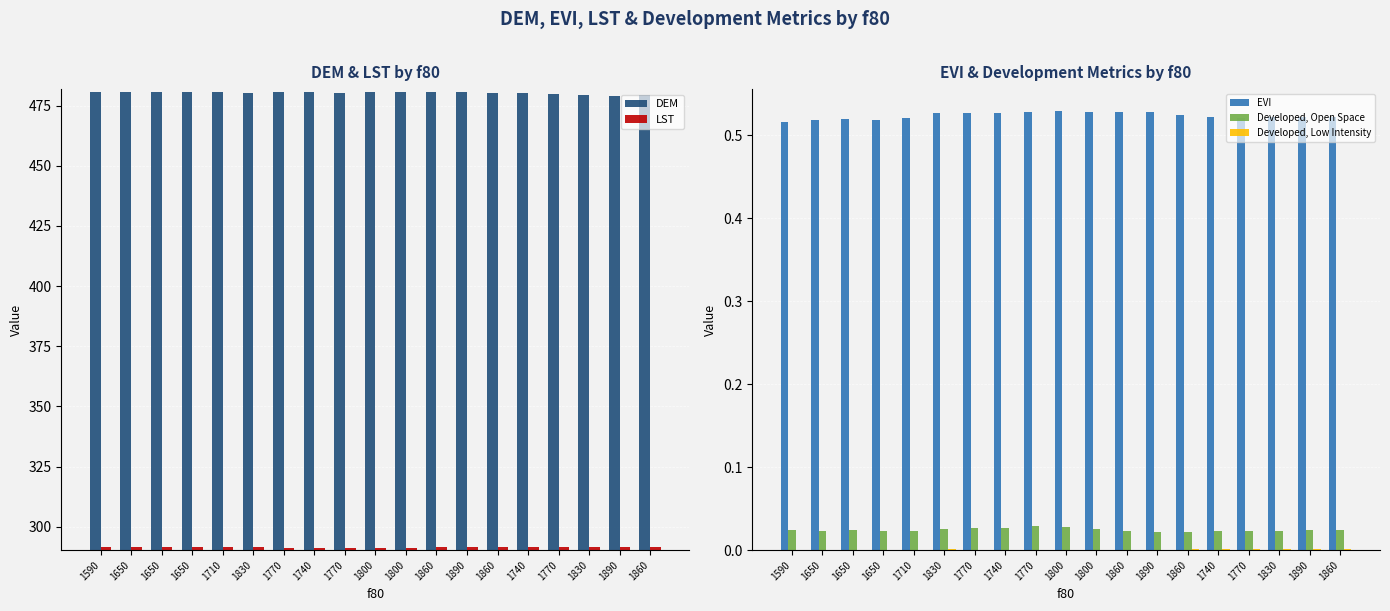

At which category does the chart reach its peak across all series?

1800